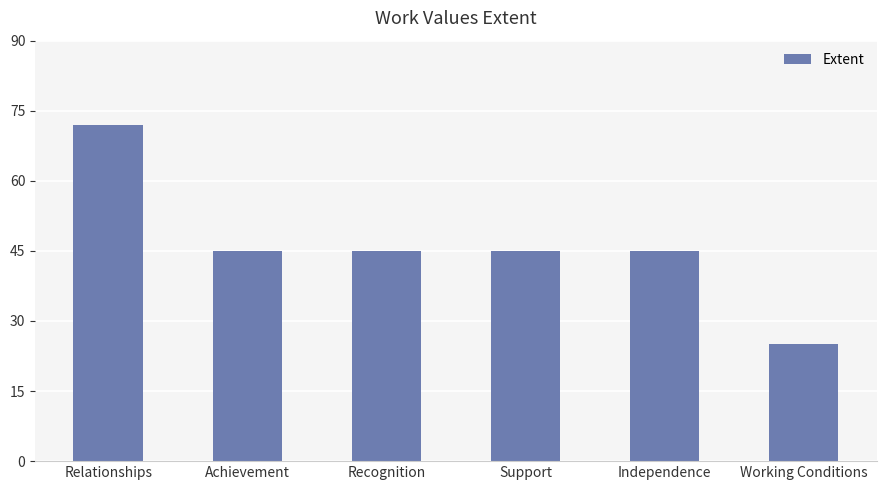

What is the greatest value displayed?

72